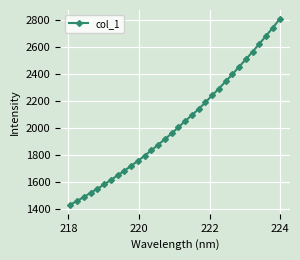

What is the smallest value displayed?

1433.5